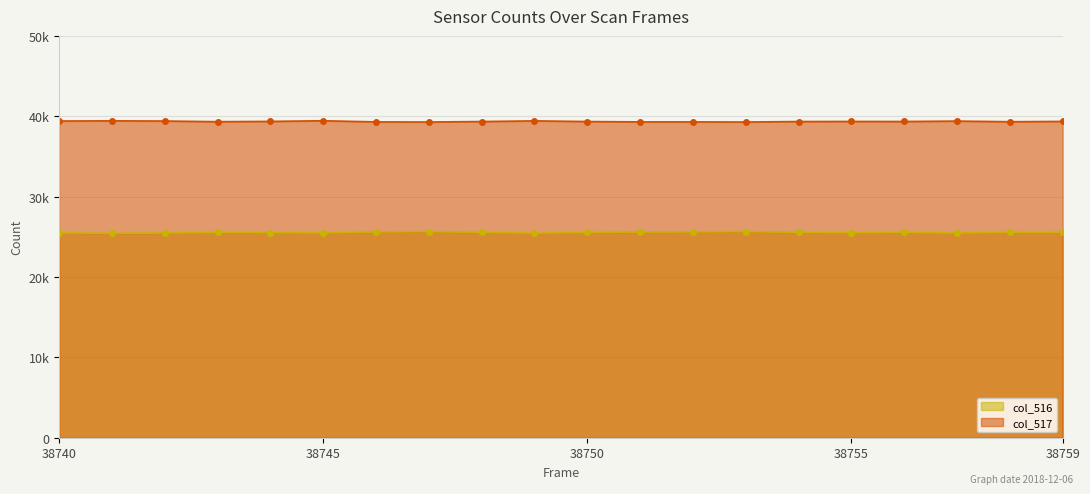

Rank the series by their average value, from lowest to highest.

col_516, col_517